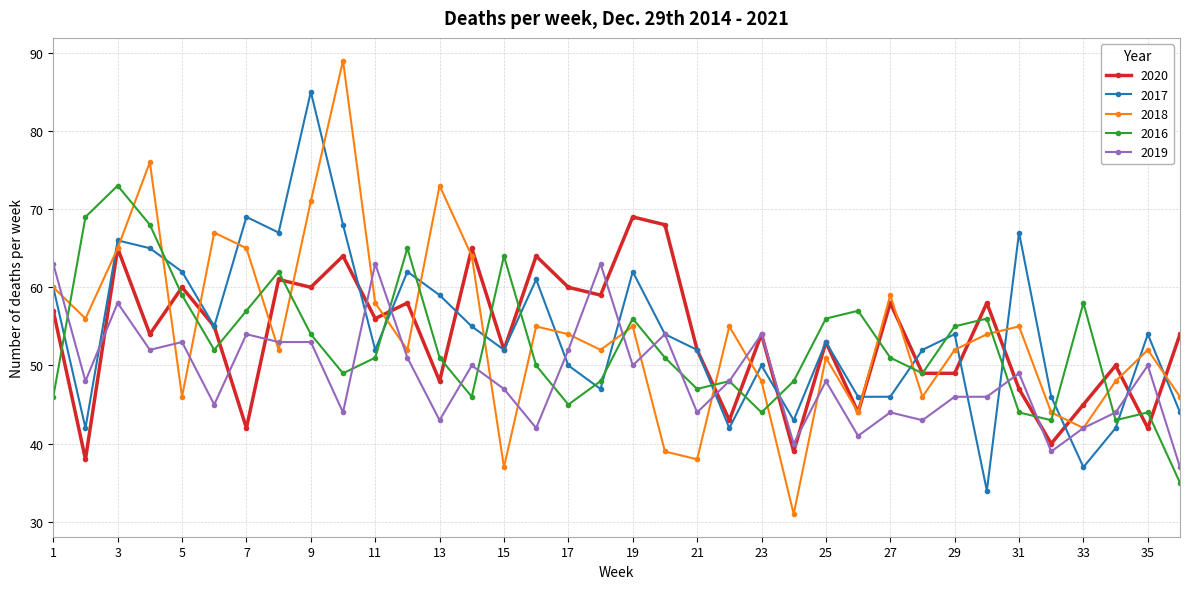

How many data points does each series have?

36